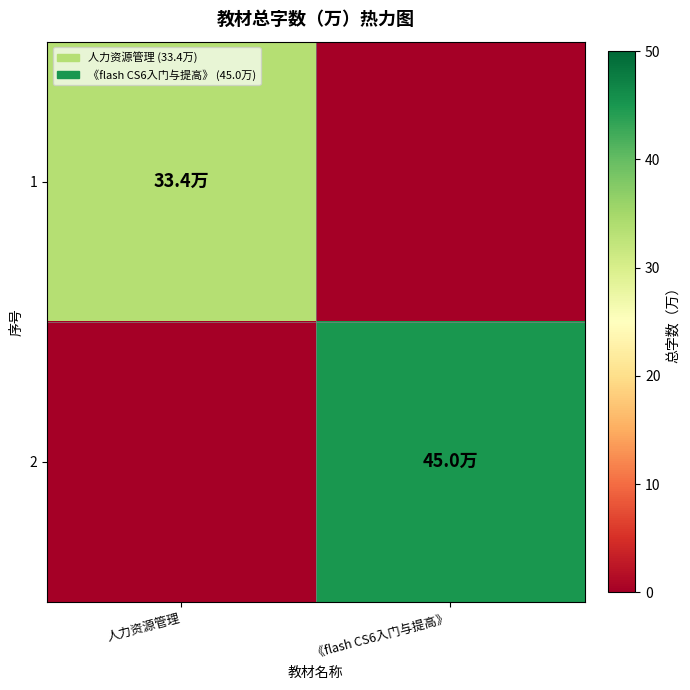

Which category has the lowest value across all series?

《flash CS6入门与提高》